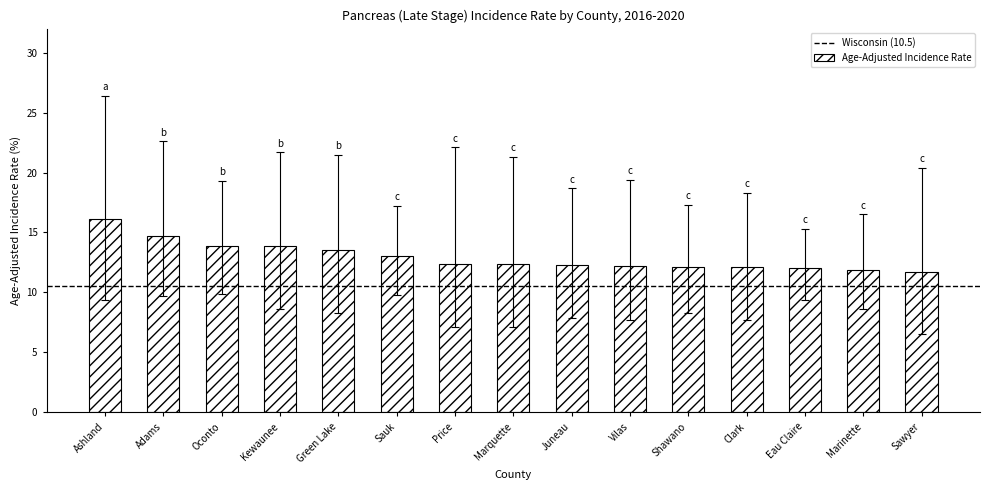

Is it true that the value at Clark is 12.1?

True